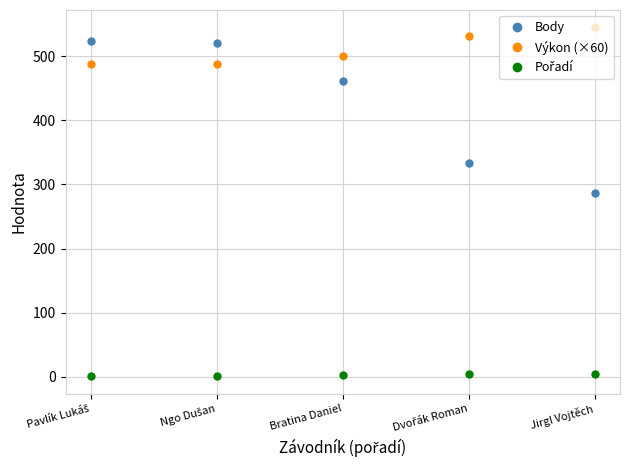

How many values in the Výkon (×60) series are below 501?

2